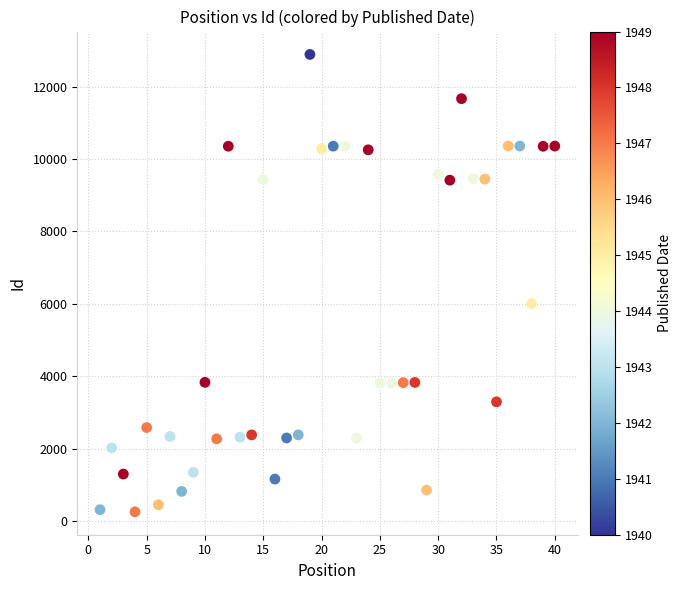

What Y value in the scatter plot is closest to 6574?

6006